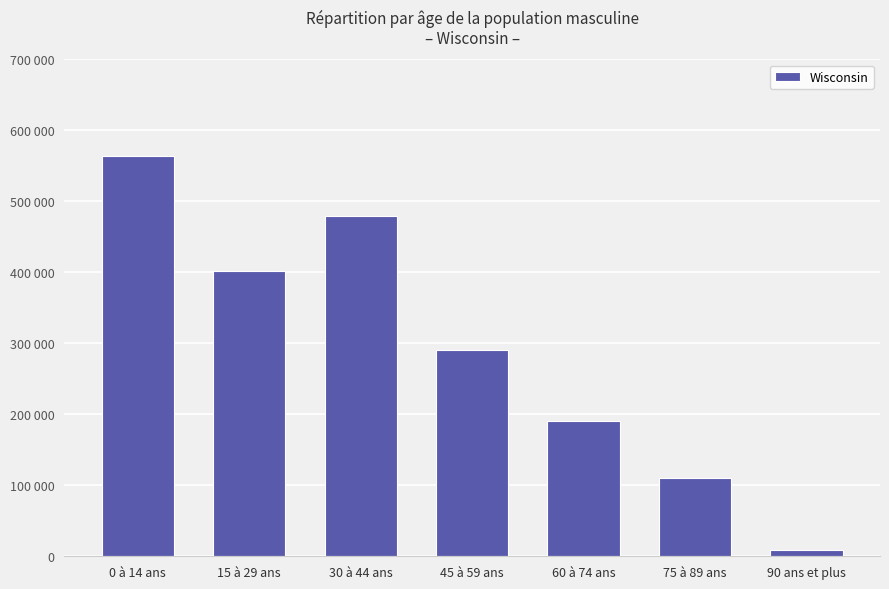

What is the label of the 6th bar from the left?

75 à 89 ans